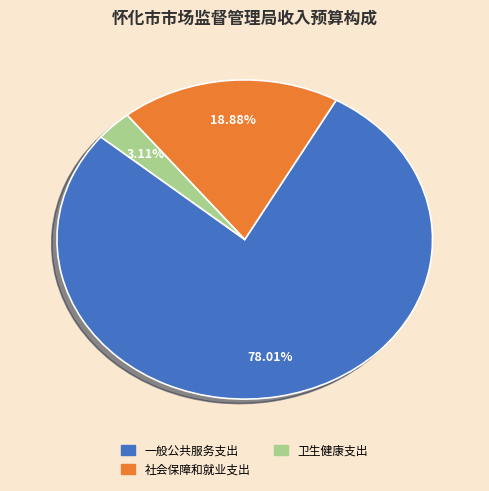

To the nearest percent, what percentage of the pie is 社会保障和就业支出?

19%